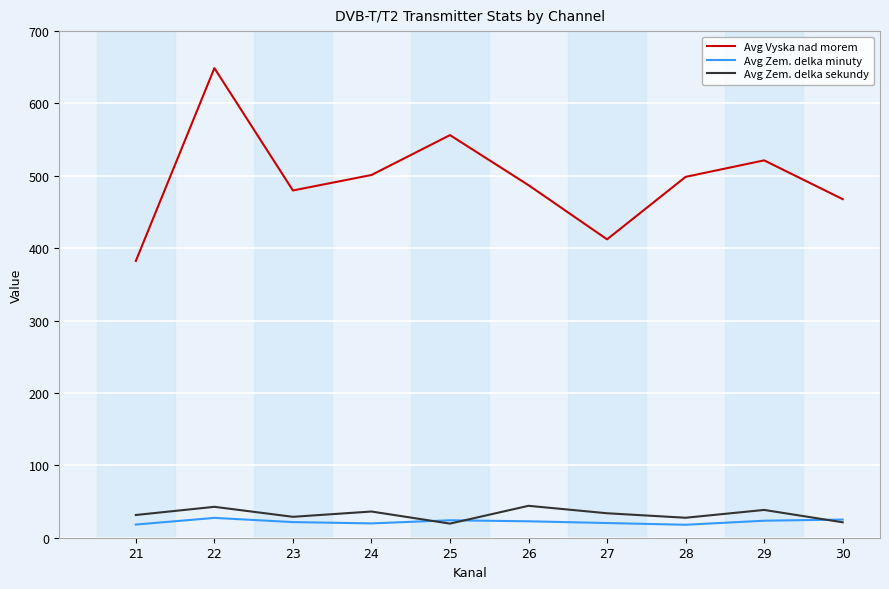

Rank the series at 26 from highest to lowest value.

Avg Vyska nad morem, Avg Zem. delka sekundy, Avg Zem. delka minuty